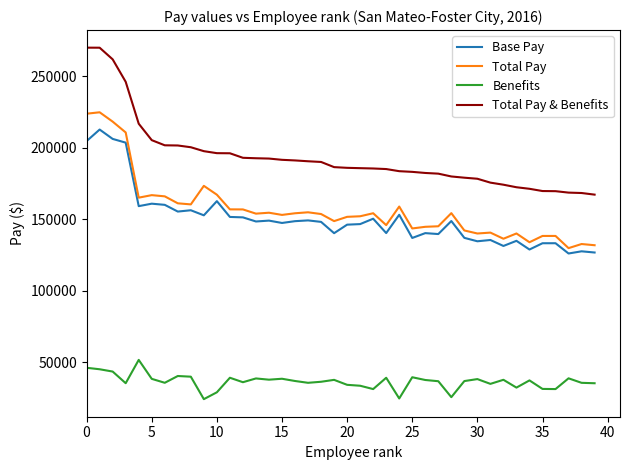

Count the number of categories in the chart.

40